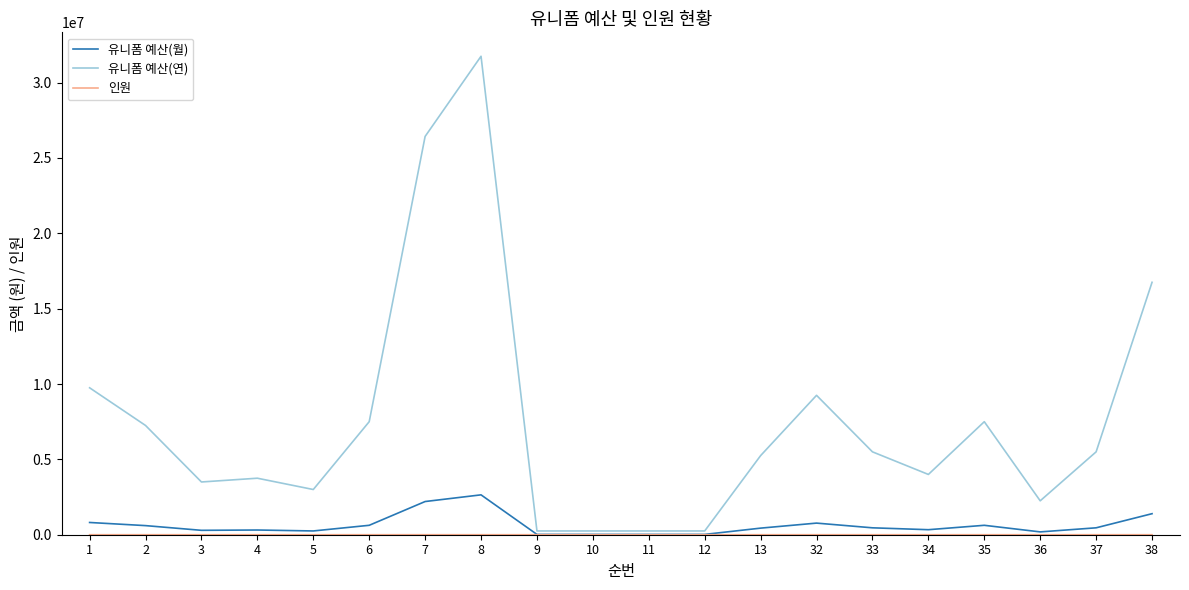

What is the sum of the 유니폼 예산(월) values at 8 and 6?

3270938